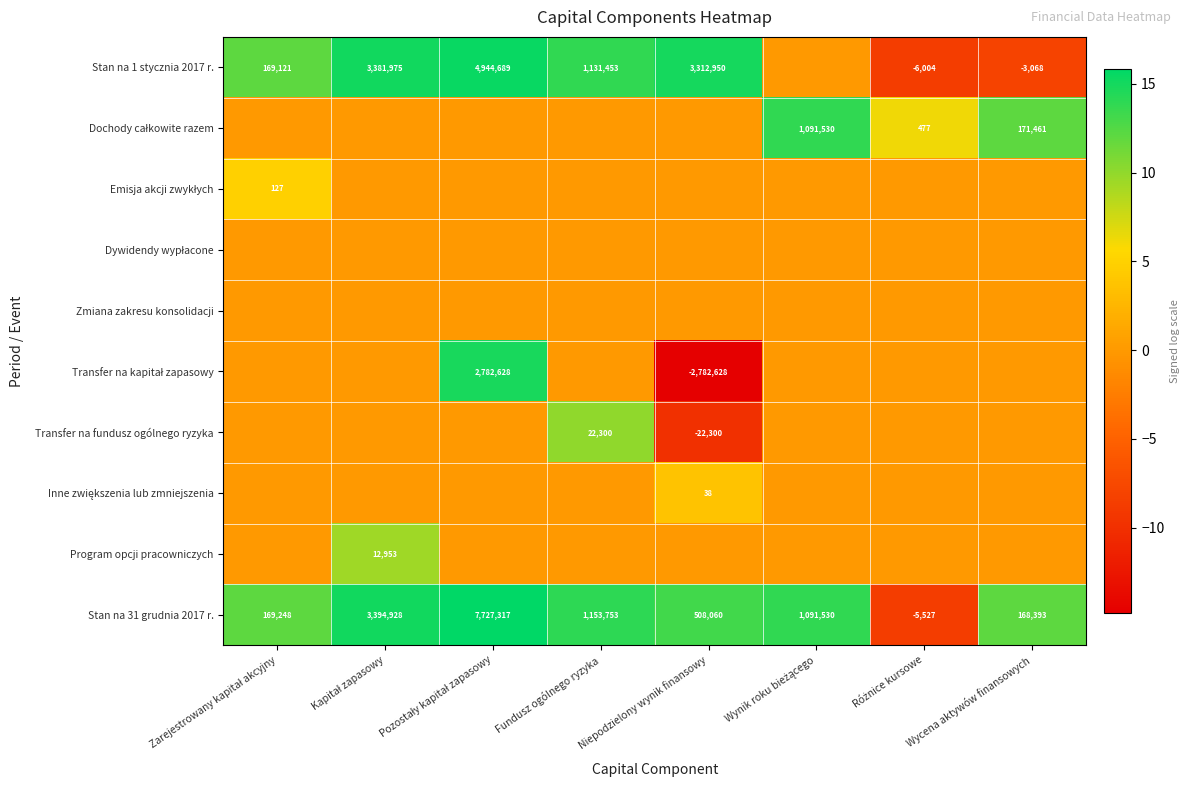

The value of Inne zwiększenia lub zmniejszenia at Pozostały kapitał zapasowy is 0.0. True or false?

True